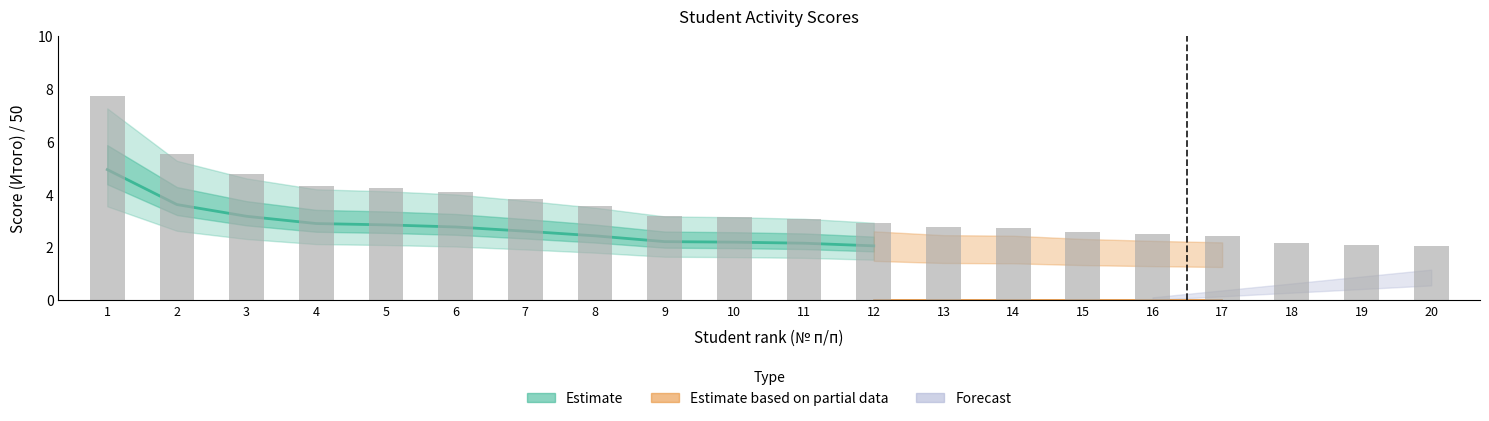

Which has a higher value, 5 or 1?

1